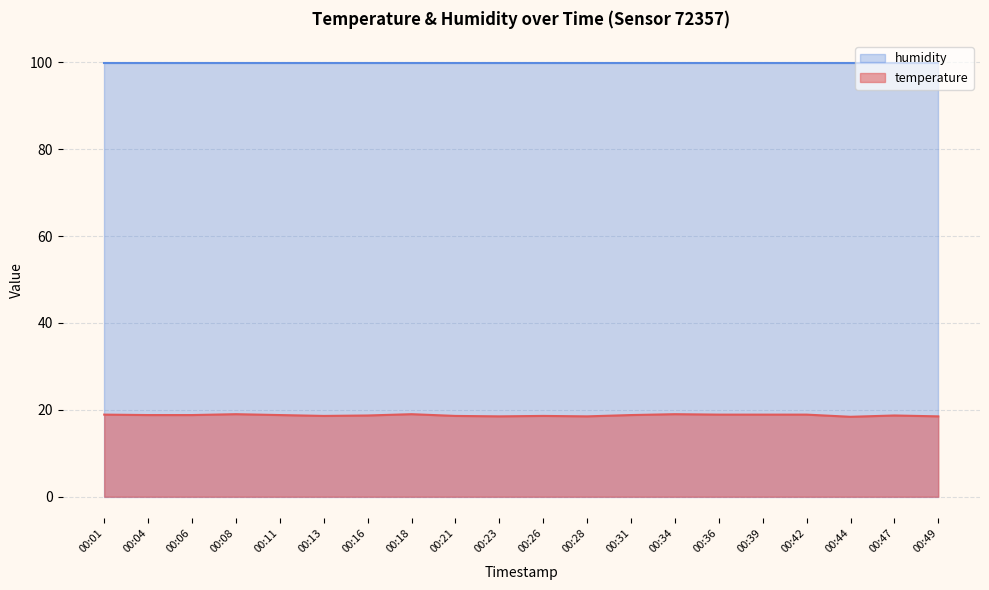

What is the greatest value displayed?

99.9